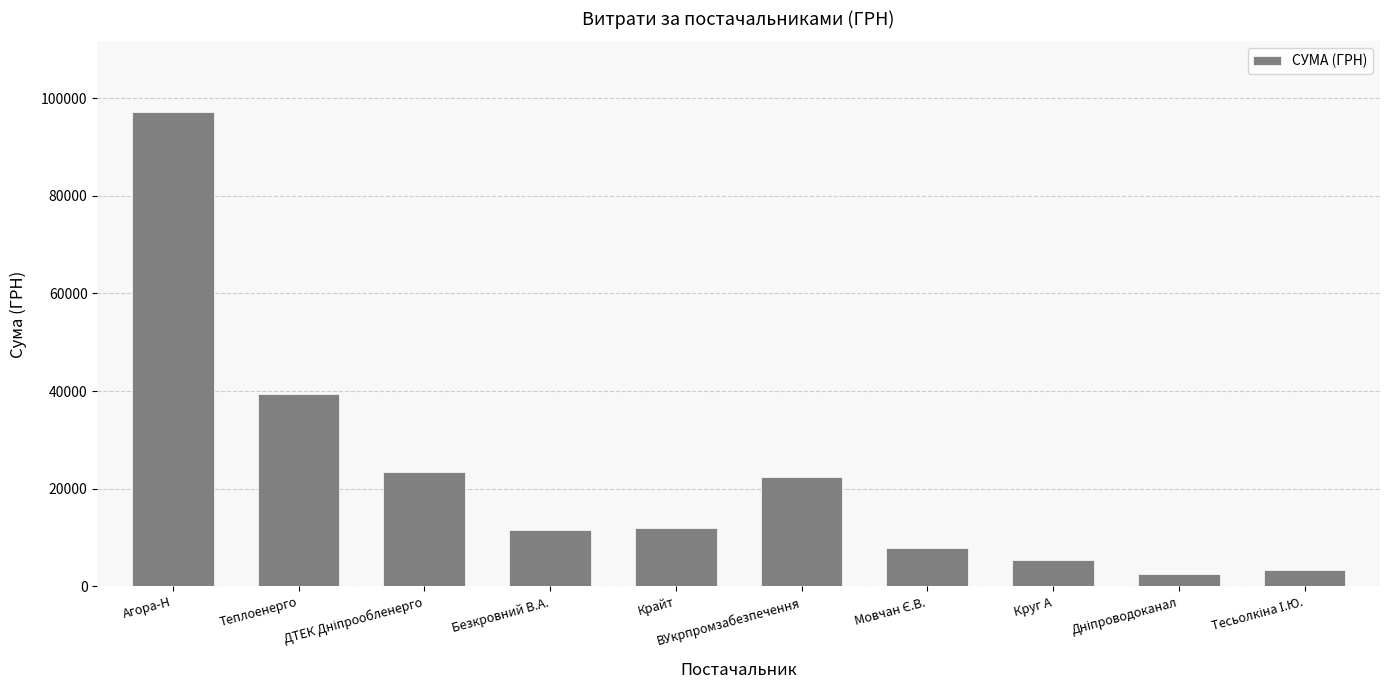

What is the maximum value shown in the chart?

97049.6